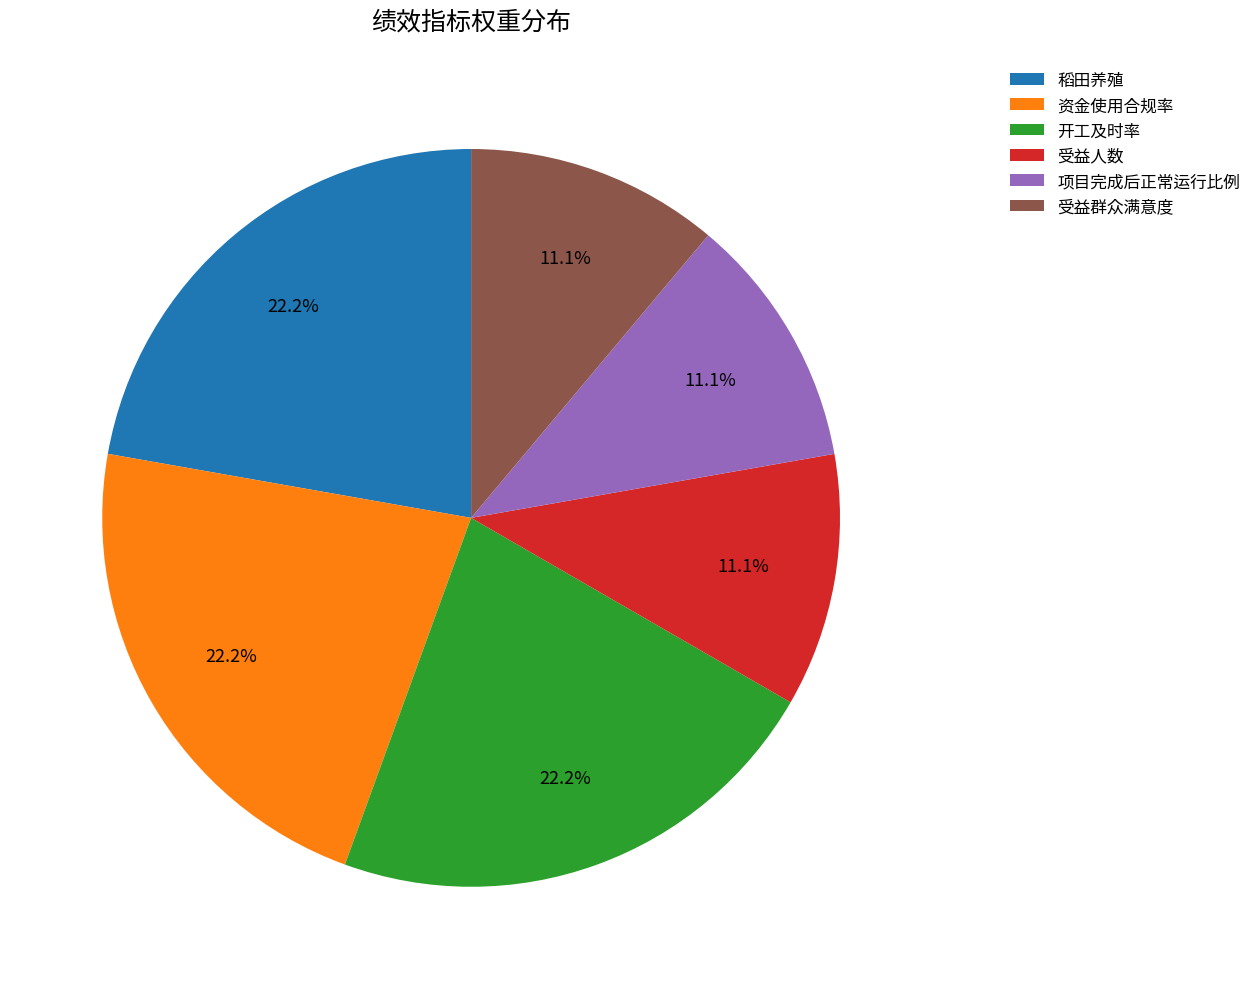

What is the ratio of the value at 资金使用合规率 to the value at 受益群众满意度?

2.0